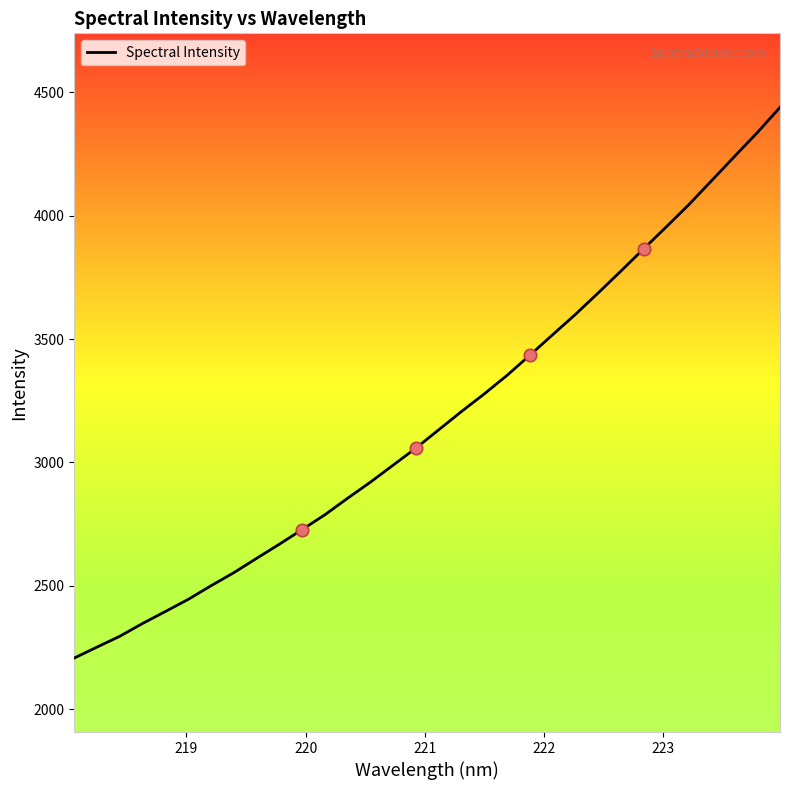

What is the difference between the maximum and minimum values?

2232.1